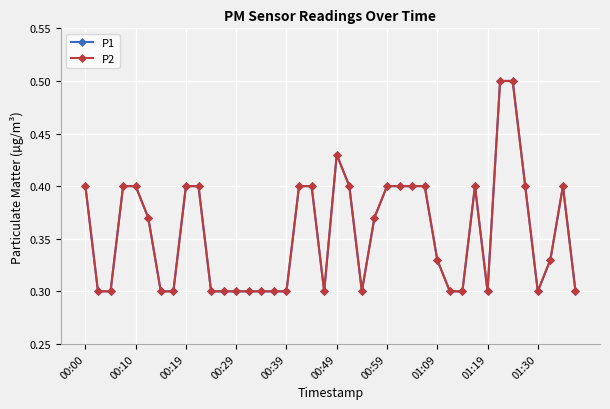

True or false: P1 and P2 intersect in this chart.

False